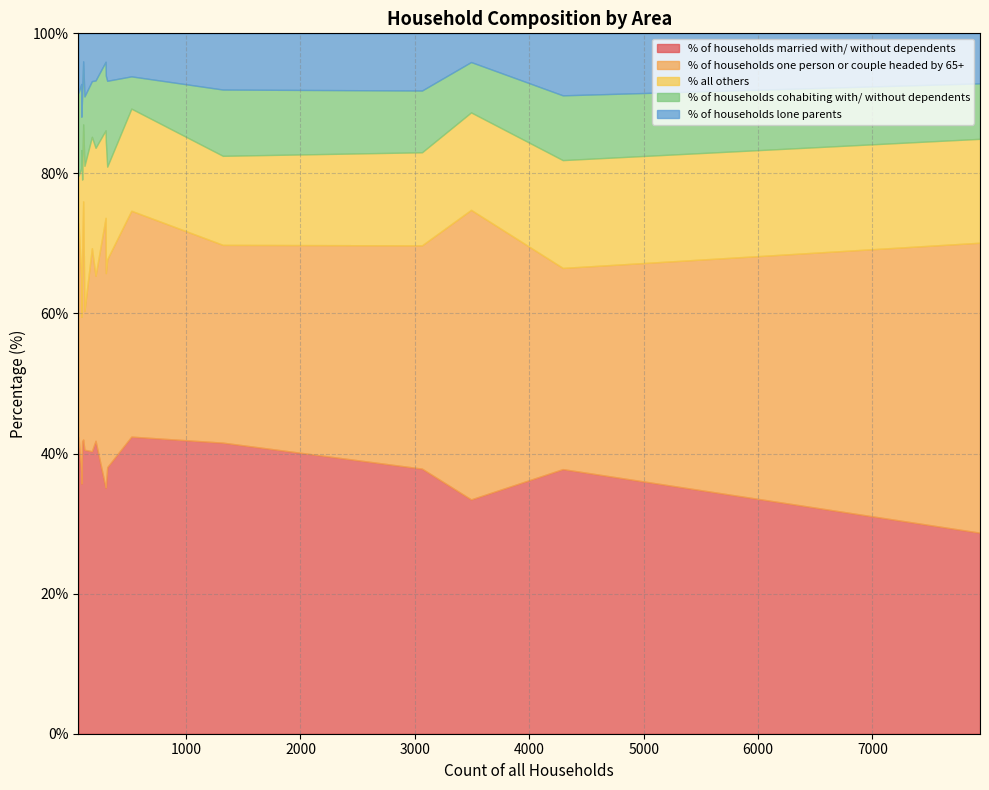

True or false: % of households married with/ without dependents and % all others cross at least once.

False